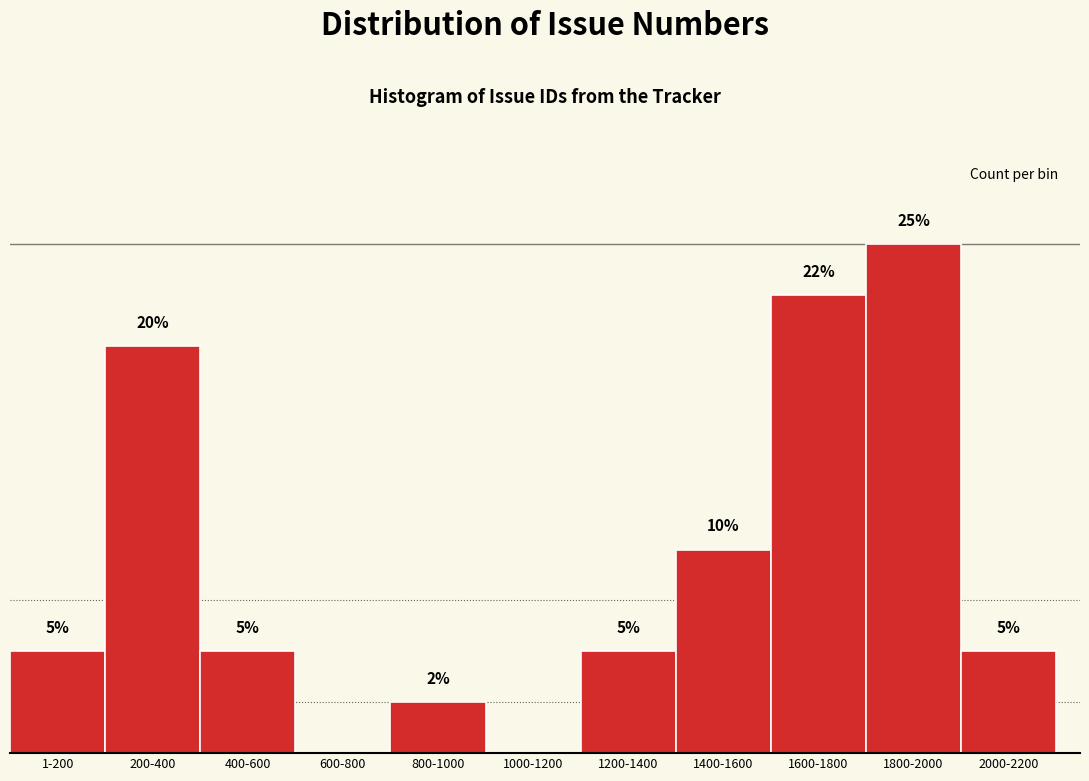

Are the bars horizontal?

No